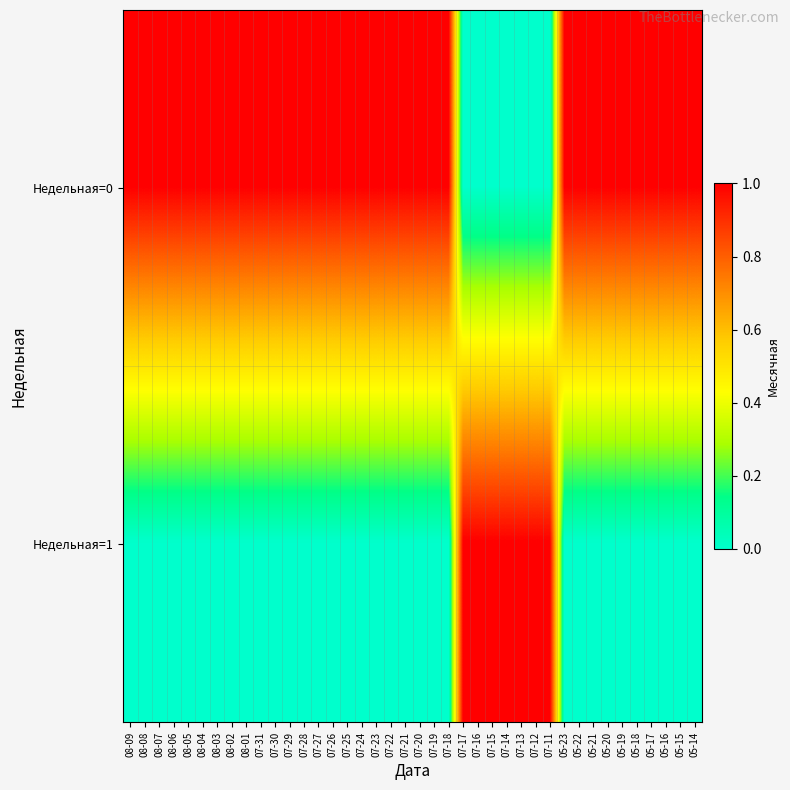

What is the spread (max minus min) of values at 07-19?

1